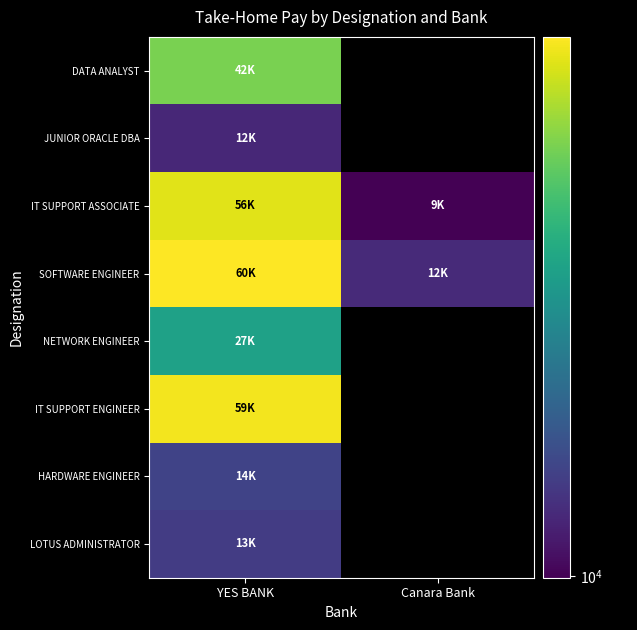

List the series in order of their peak value, highest first.

SOFTWARE ENGINEER, IT SUPPORT ENGINEER, IT SUPPORT ASSOCIATE, DATA ANALYST, NETWORK ENGINEER, HARDWARE ENGINEER, LOTUS ADMINISTRATOR, JUNIOR ORACLE DBA